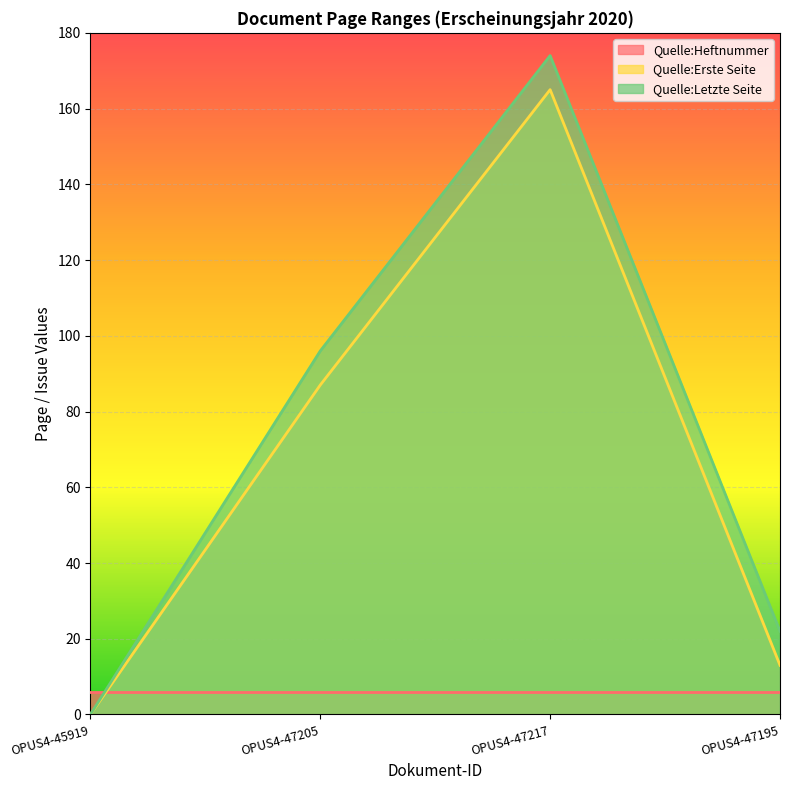

Is the value of Quelle:Erste Seite at OPUS4-45919 greater than the value of Quelle:Letzte Seite at OPUS4-47205?

No